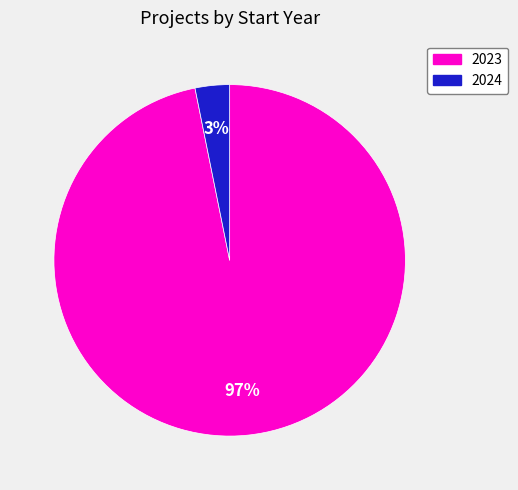

Is 2023 the majority of the pie?

Yes